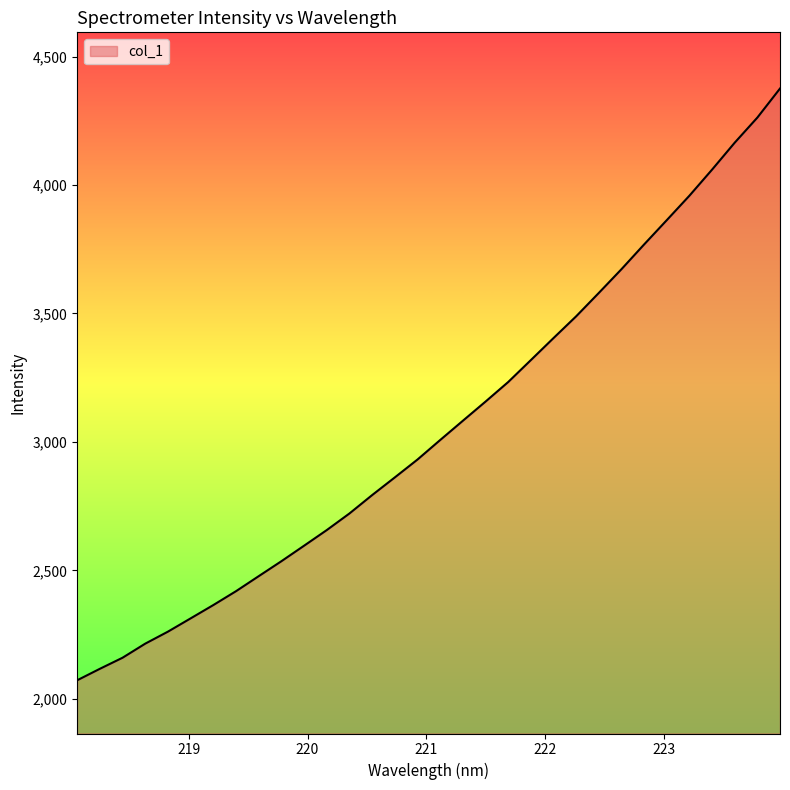

What is the difference between the maximum and minimum values?

2303.8